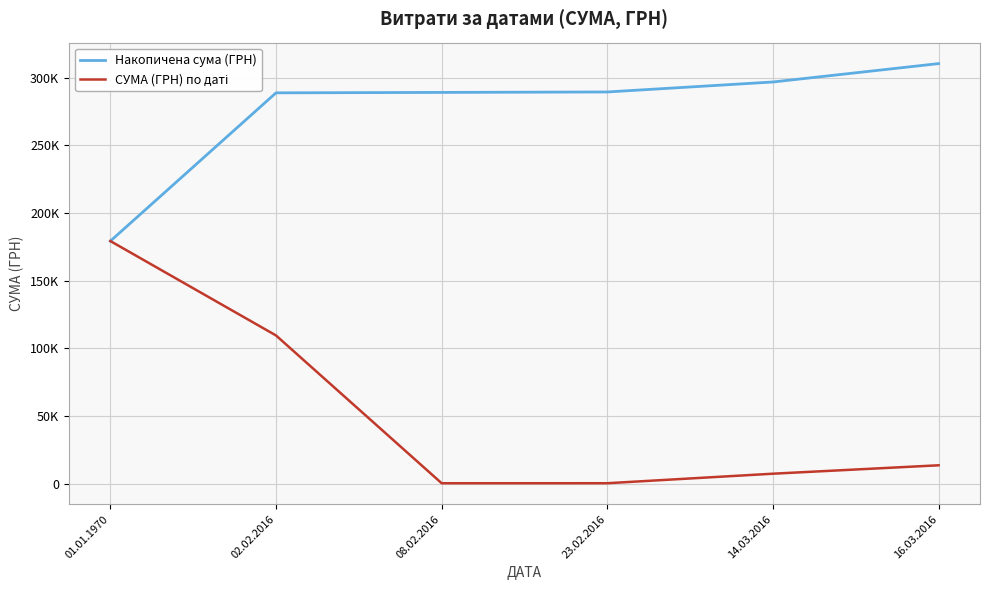

Does the chart display data point markers on the line(s)?

No